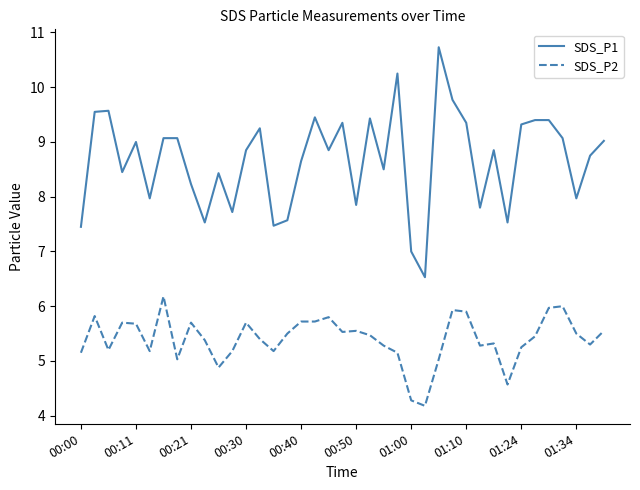

True or false: SDS_P2 and SDS_P1 intersect in this chart.

False